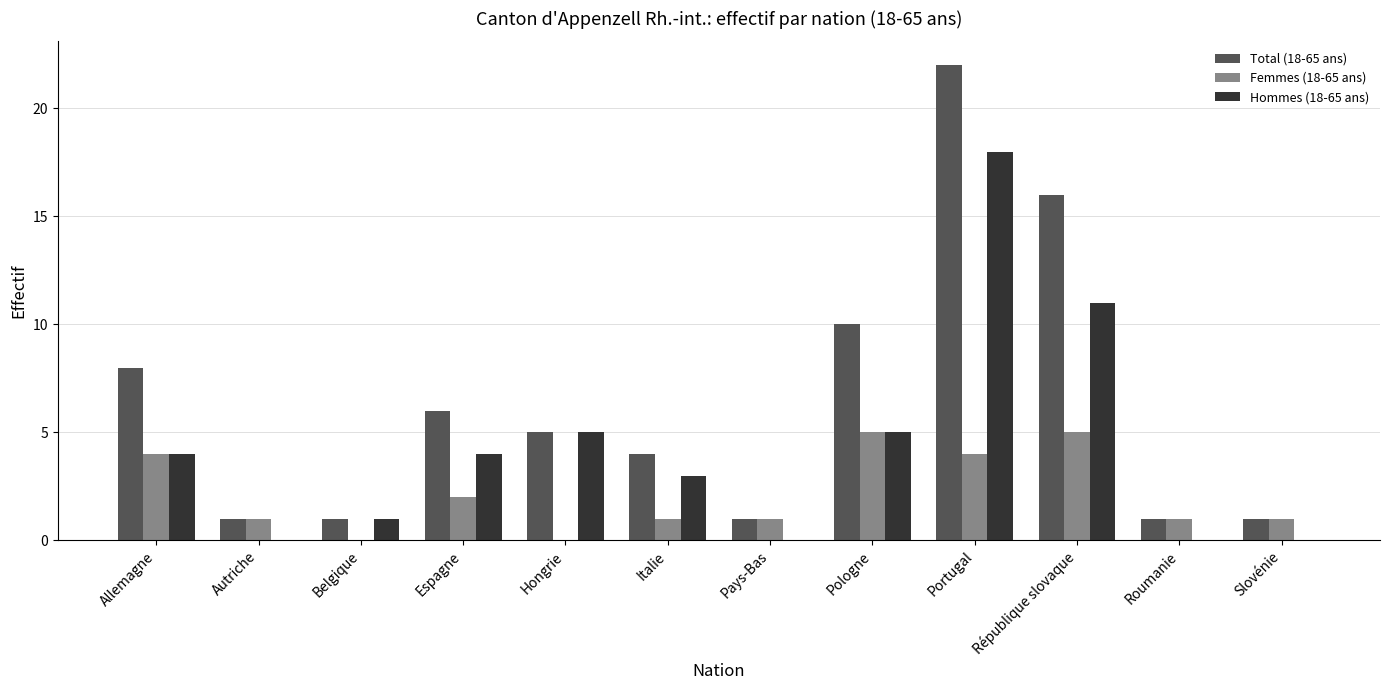

What are all the series names shown in the legend?

Total (18-65 ans), Femmes (18-65 ans), Hommes (18-65 ans)